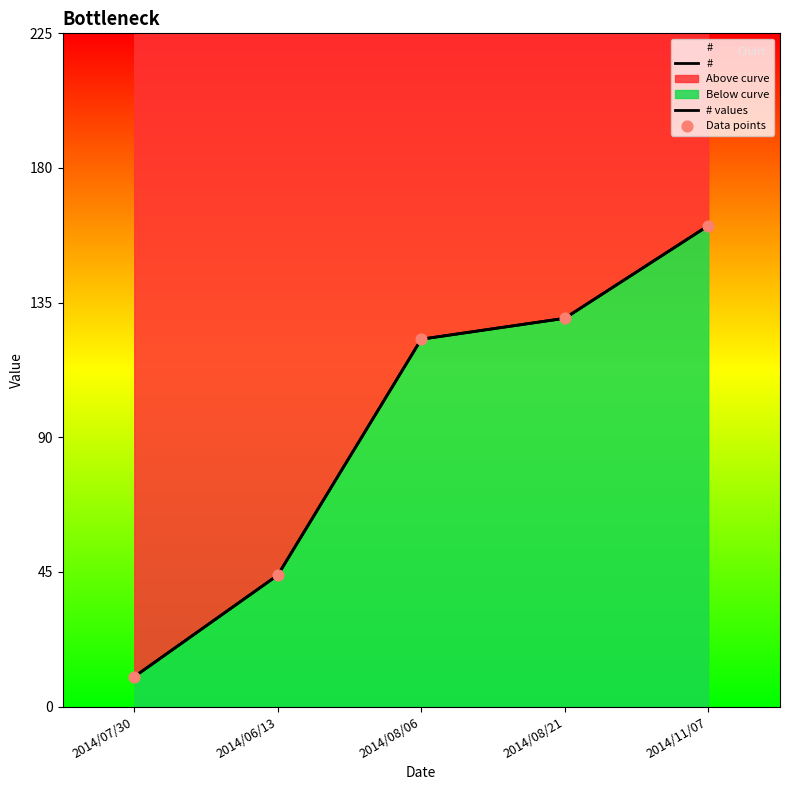

Which series has the largest Y range (max minus min)?

#